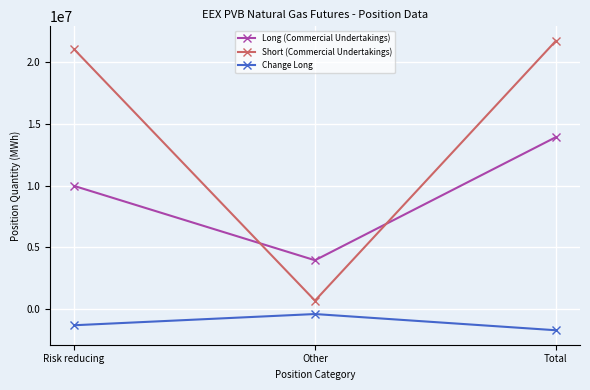

Read the Short (Commercial Undertakings) value at Risk reducing, to the nearest 50.

21074500